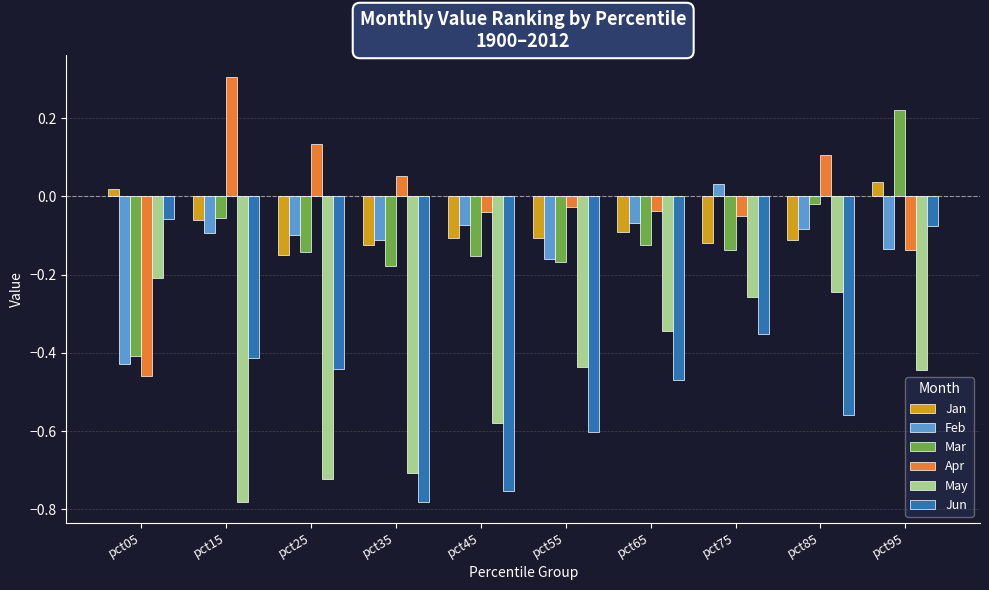

At which label is May closest to 0?

pct05